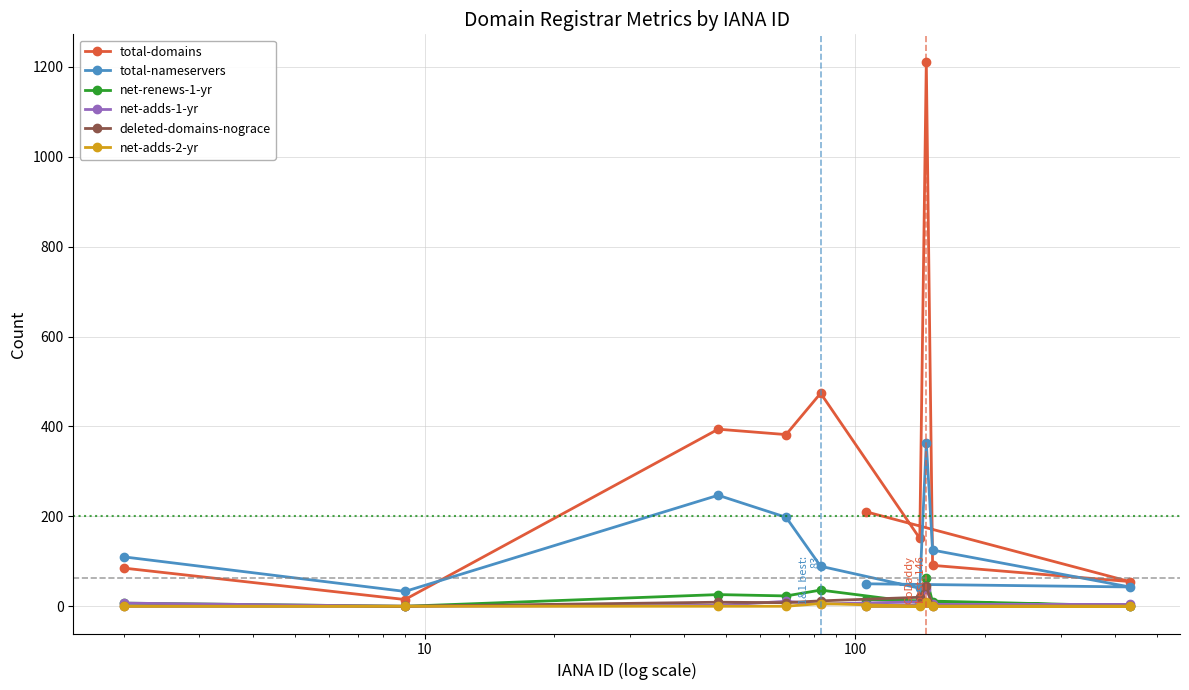

Which series has the largest total across all categories?

total-domains